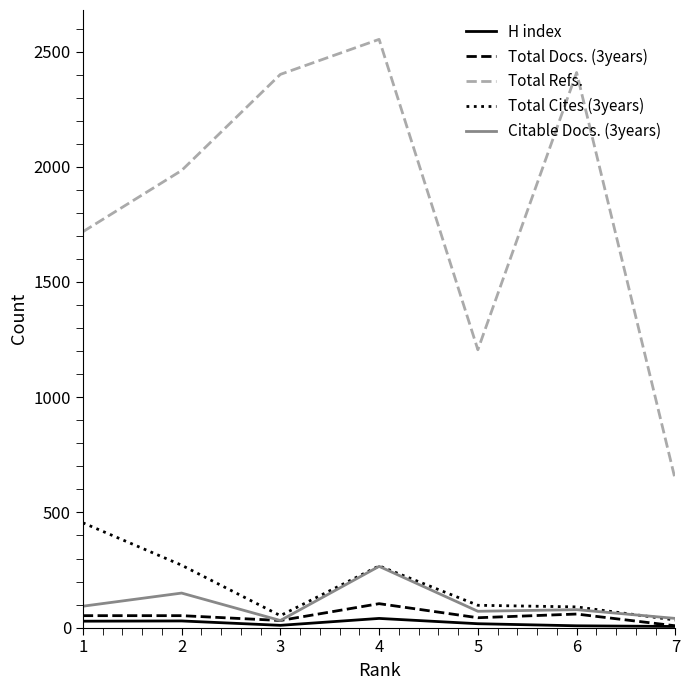

The H index series shows 5 at 7. True or false?

True